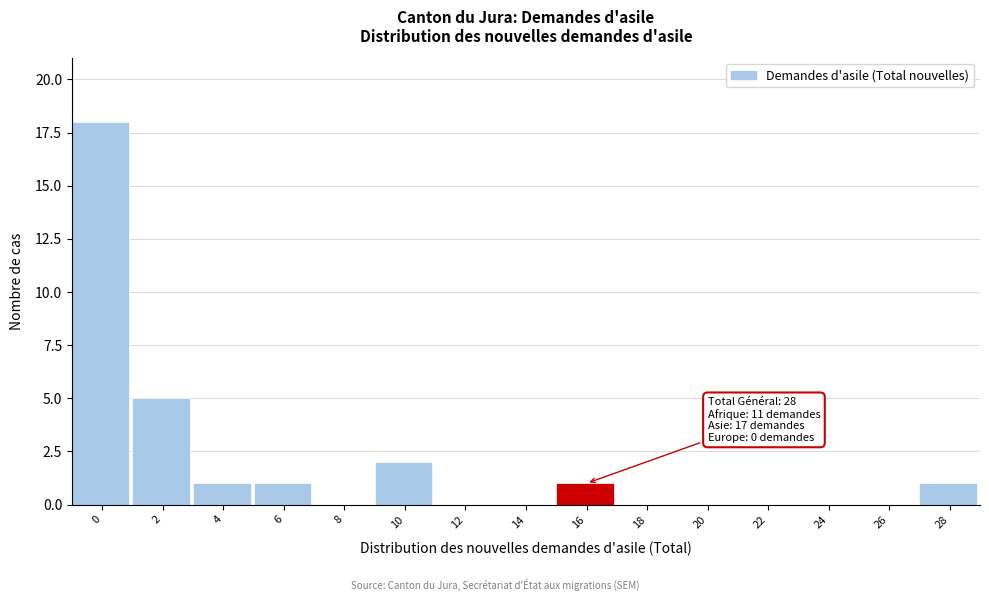

Reading left to right, extract all data points from this chart.

0=18	2=5	4=1	6=1	8=0	10=2	12=0	14=0	16=1	18=0	20=0	22=0	24=0	26=0	28=1